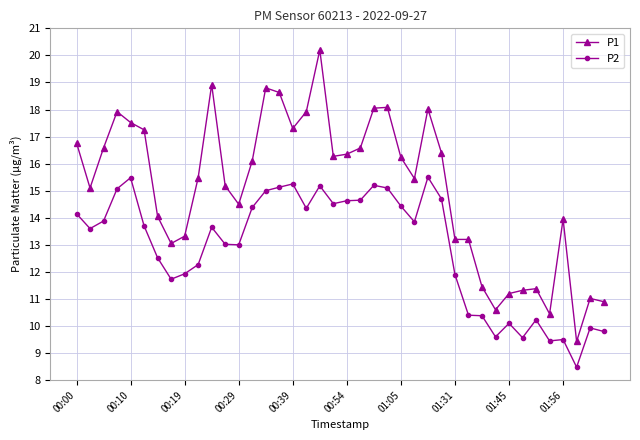

What is the average value of the P1 series?

15.1